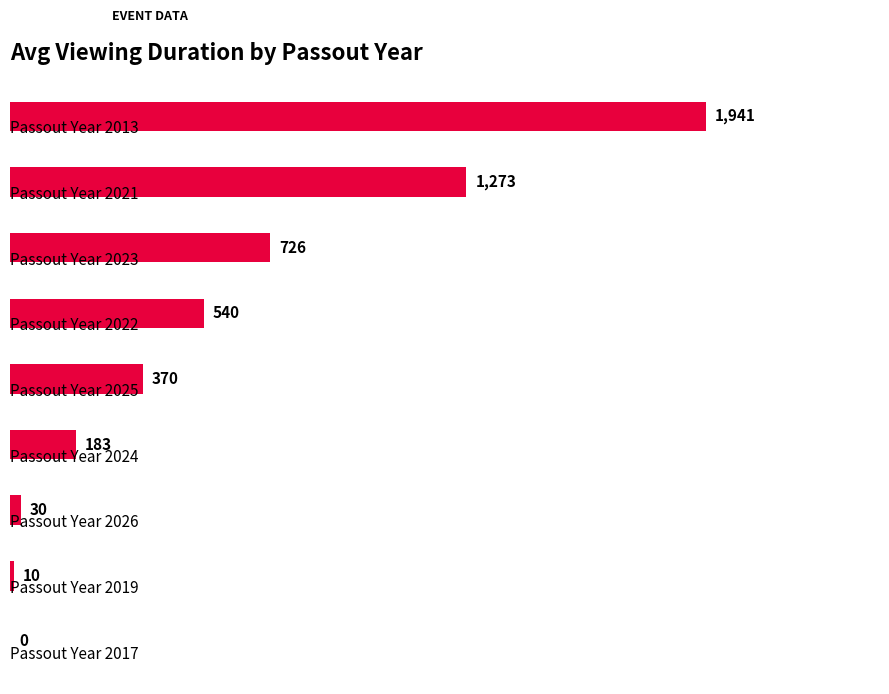

What is the maximum value shown in the chart?

1941